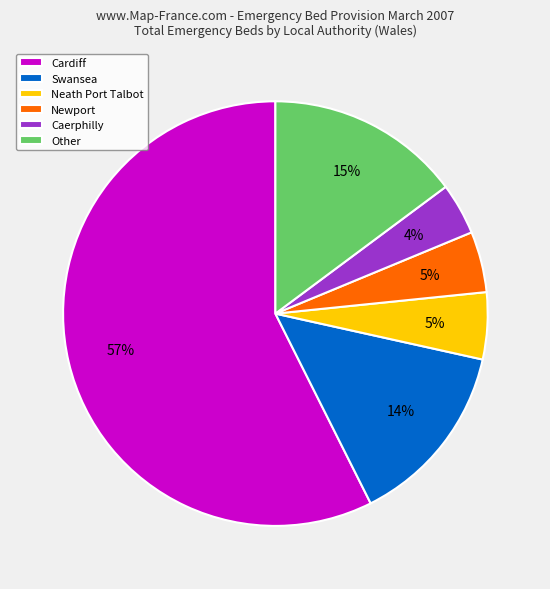

To the nearest percent, what portion does Neath Port Talbot represent?

5%